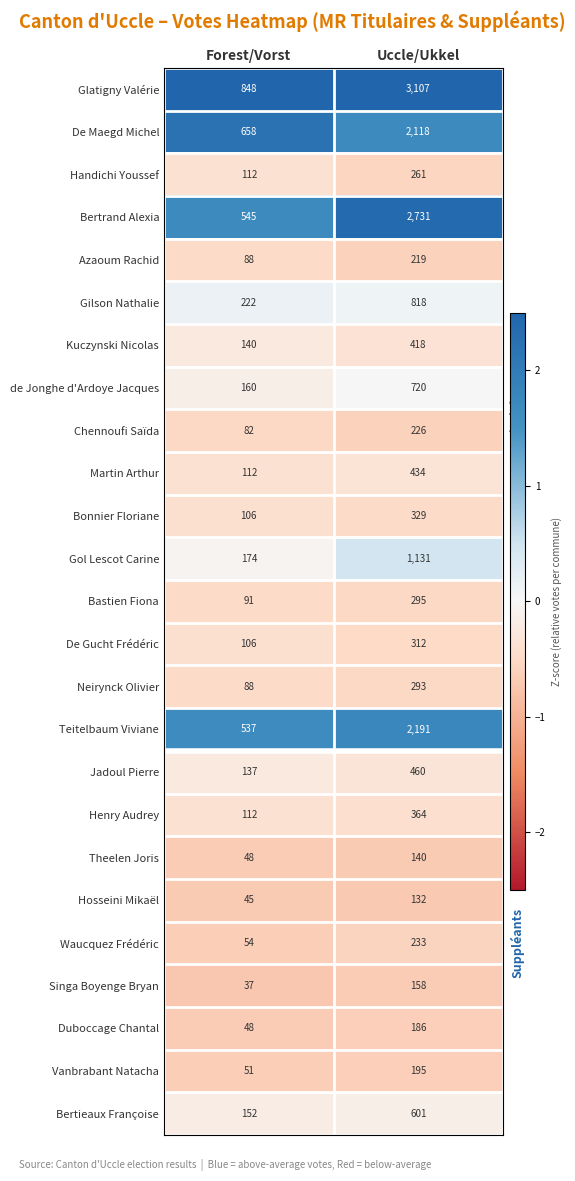

At which category does the chart reach its minimum across all series?

Forest/Vorst